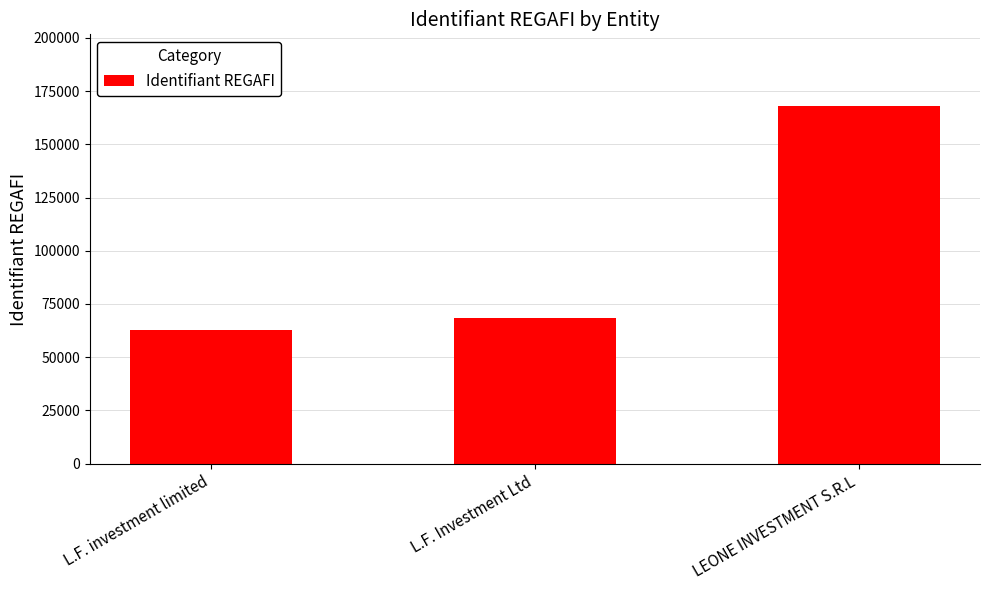

List the labels in order of value, smallest first.

L.F. investment limited, L.F. Investment Ltd, LEONE INVESTMENT S.R.L